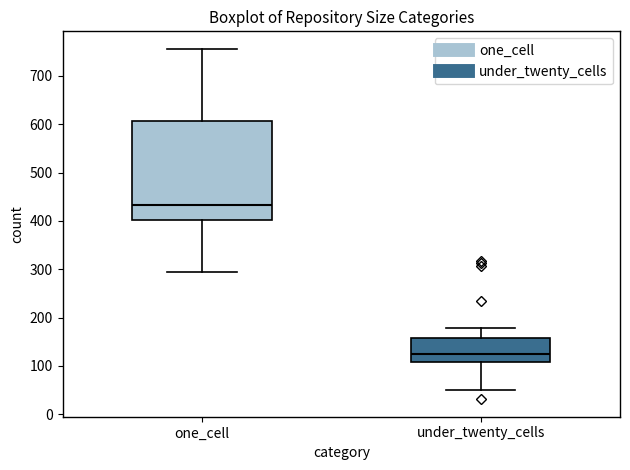

Where does the lower whisker of the box for one_cell end on the y-axis? The values are not printed on the chart, so give them approximately, as read against the axis.

290